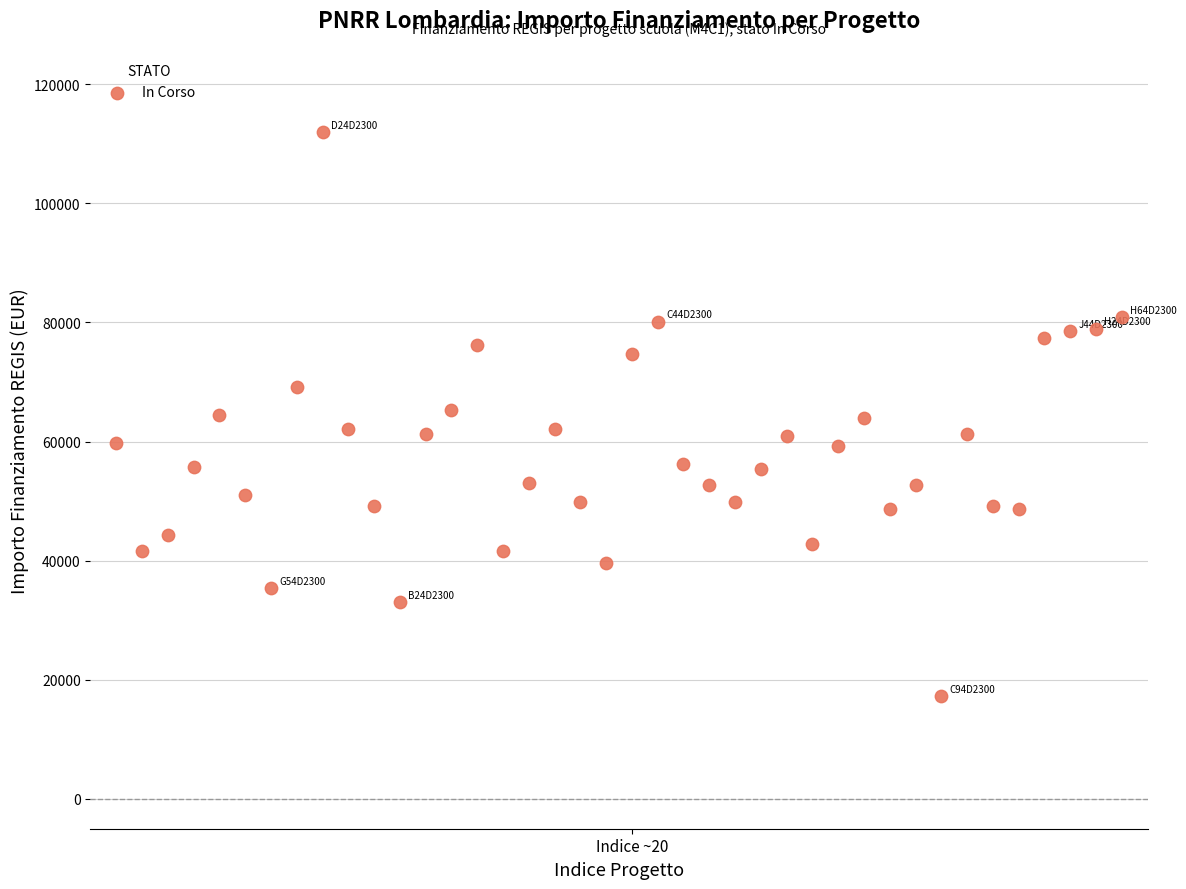

What is the range of Y values (max minus min)?

94665.7